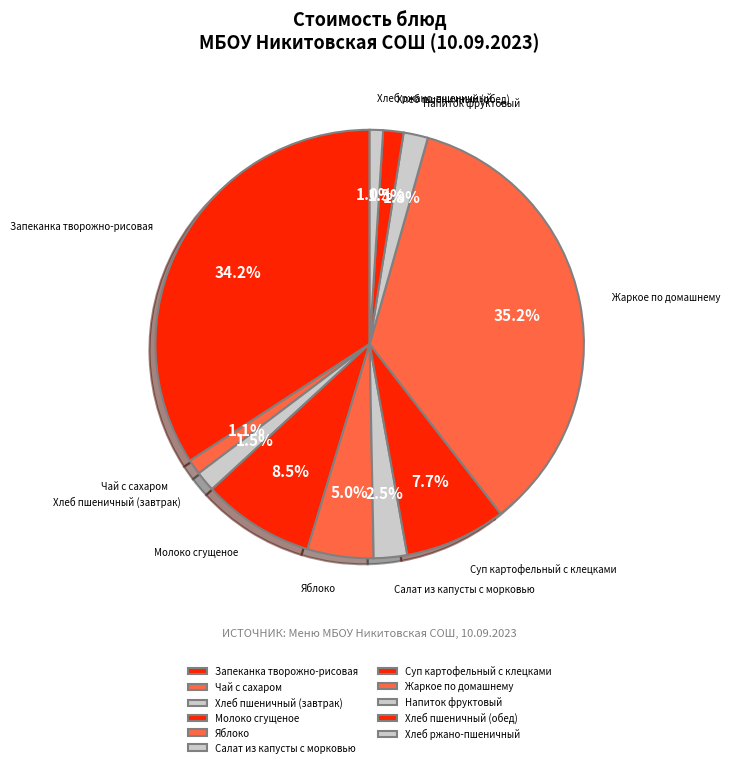

To the nearest percent, what portion does Хлеб пшеничный (обед) represent?

2%